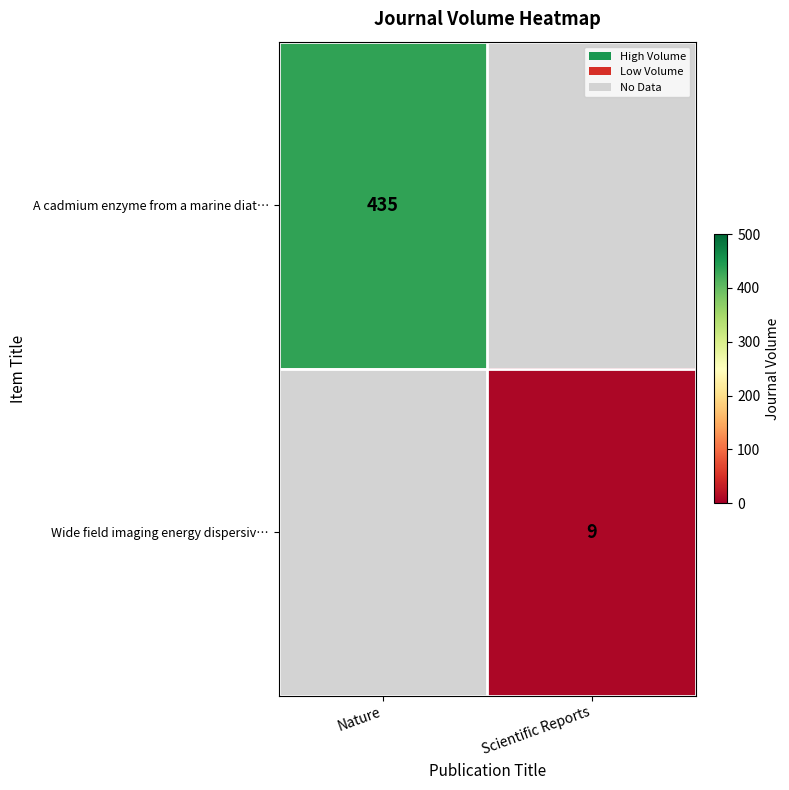

At how many categories does at least one series exceed 234?

1